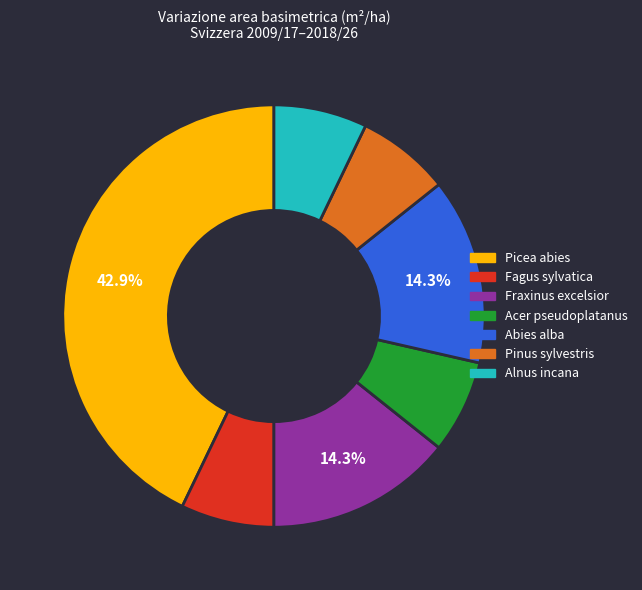

To the nearest percent, what is the difference between the largest and smallest slice percentages?

36%